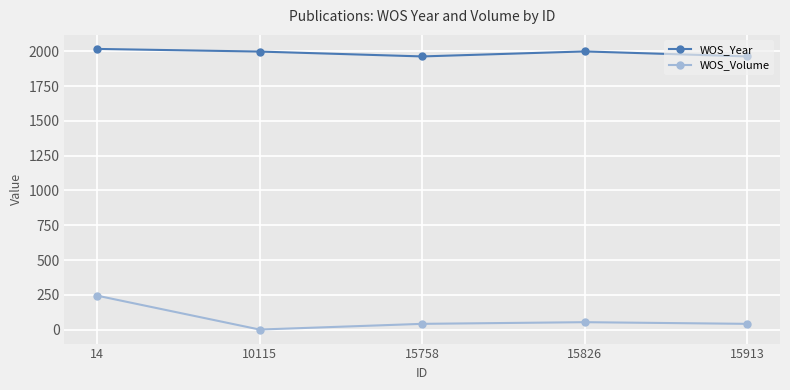

In WOS_Volume, how many points are lower than both neighbors (excluding endpoints)?

1